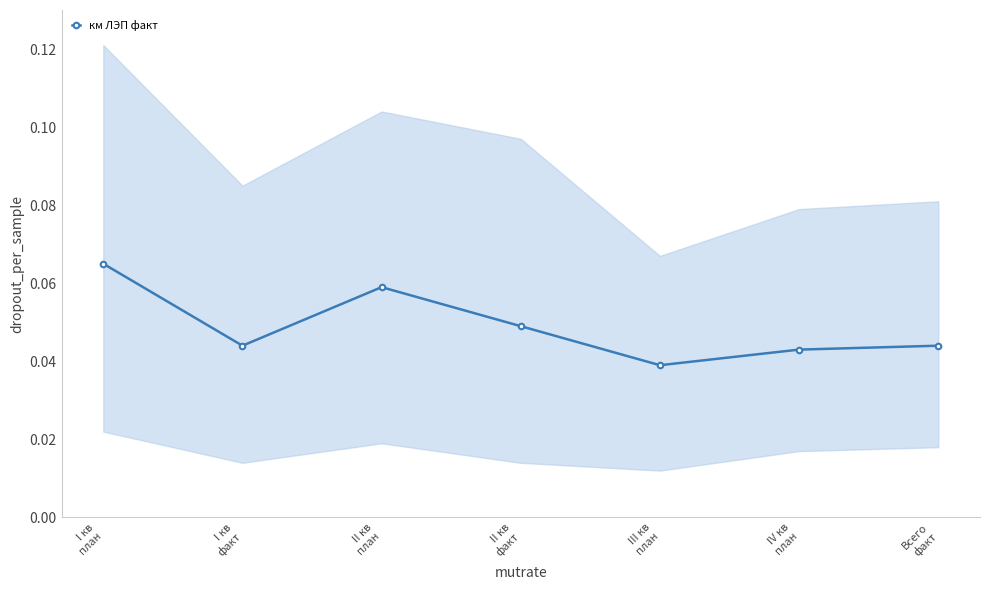

What is the label of the 2nd point from the right?

IV кв
план